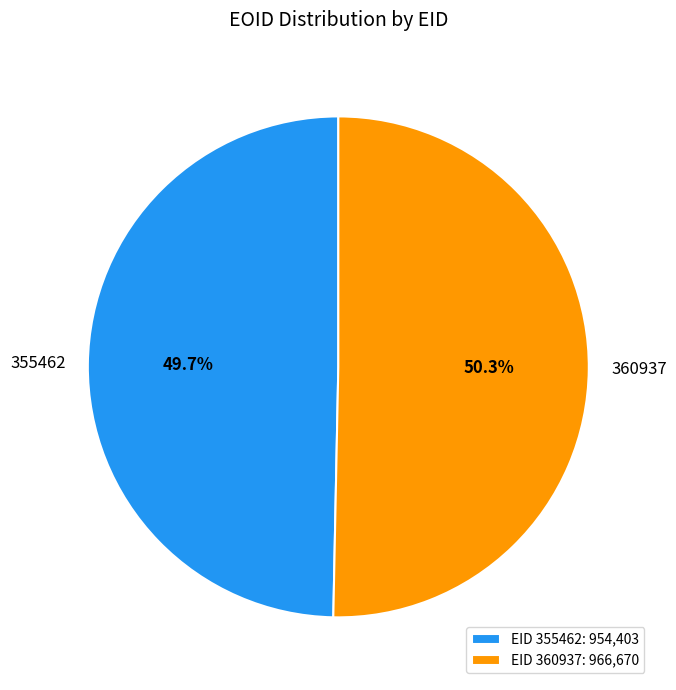

To the nearest percent, what is the difference between the largest and smallest slice percentages?

1%